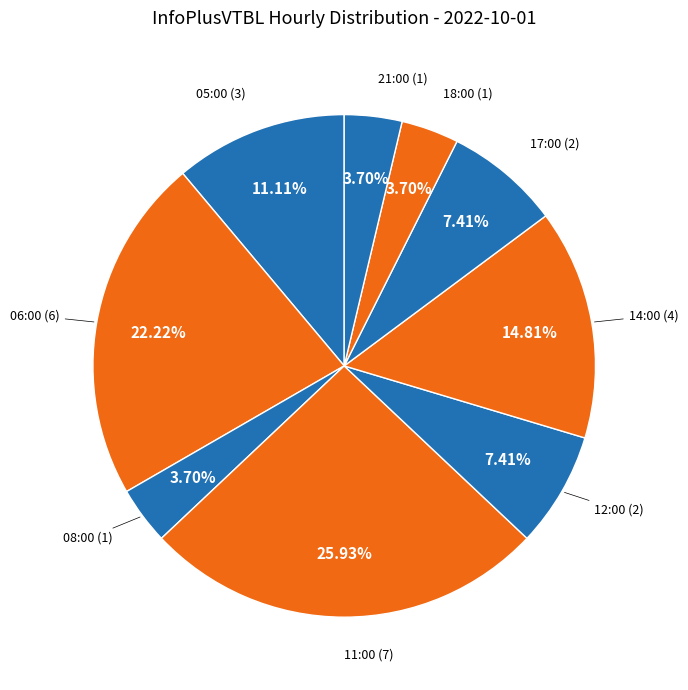

How many slices are in this pie chart?

9